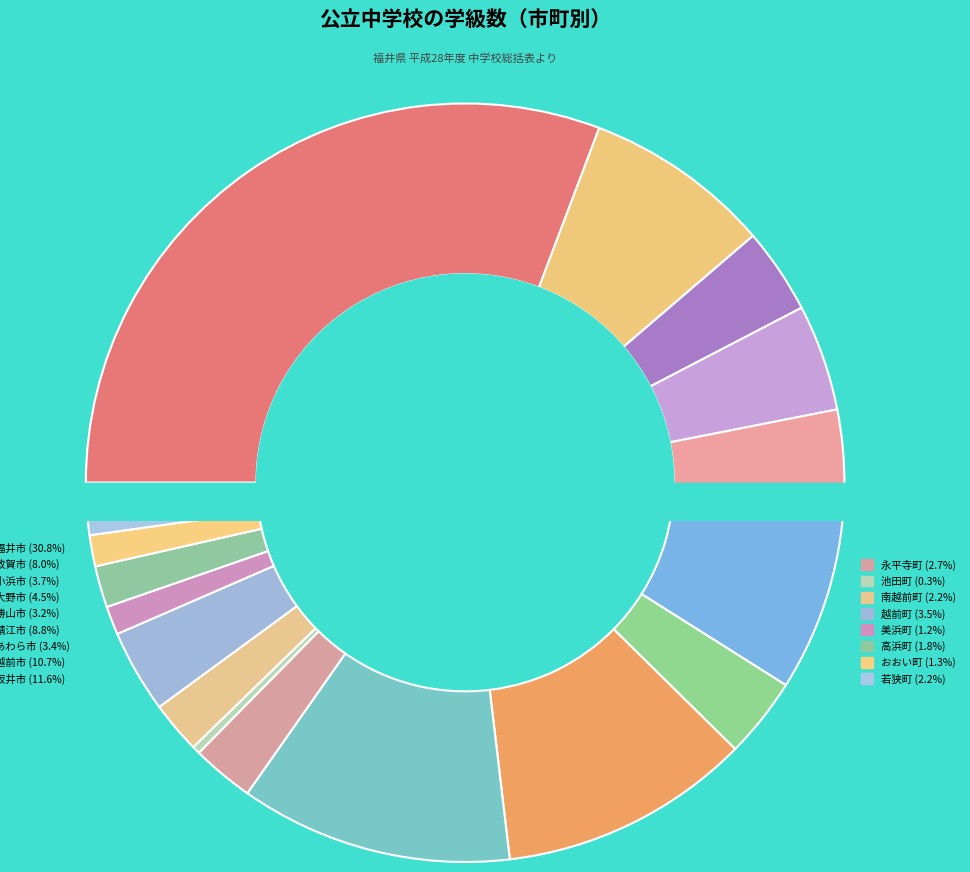

Between 美浜町 and 越前市, which is larger?

越前市